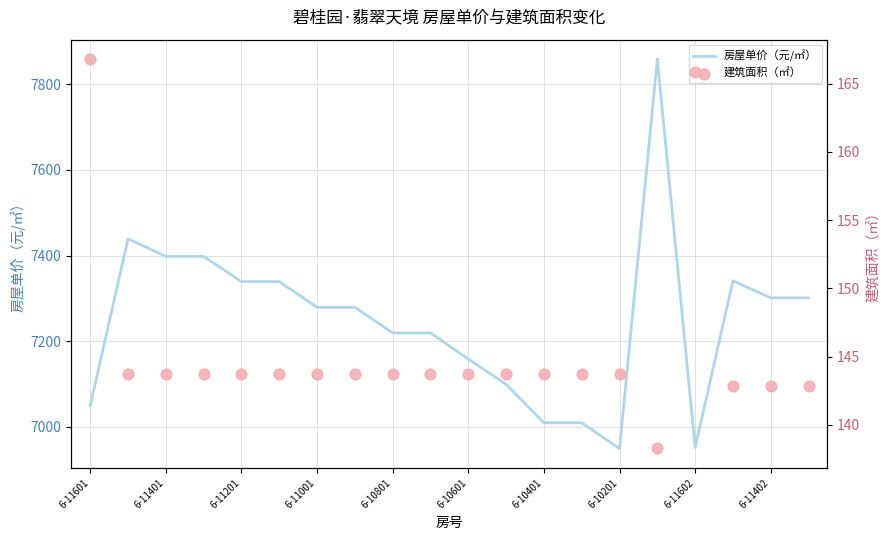

Which series has the widest spread of Y values?

房屋单价（元/㎡）